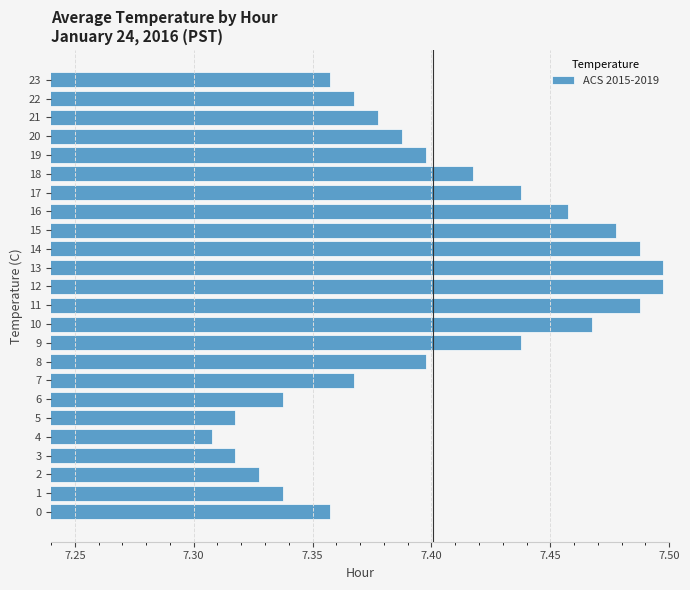

What is the ratio of the value at 8 to the value at 5?

1.0